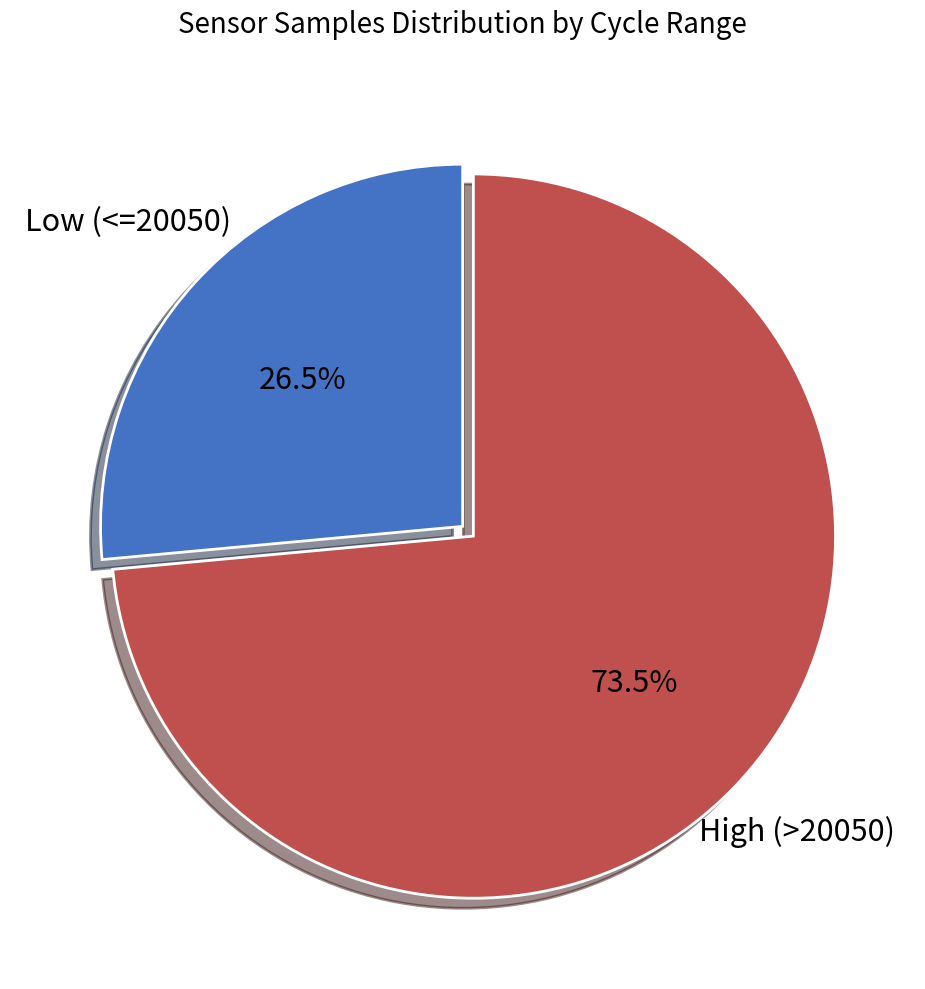

Is there any slice that represents more than half of the pie?

Yes